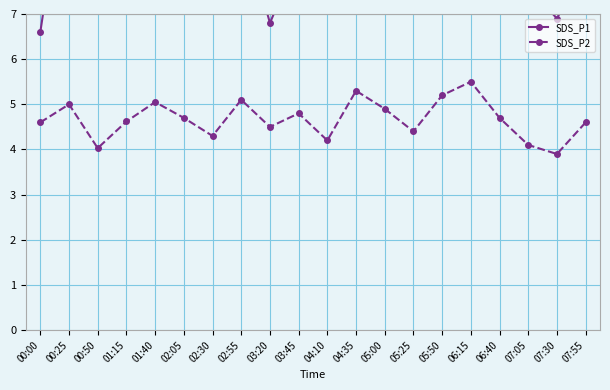

The SDS_P2 series shows 5.5 at 06:15. True or false?

True